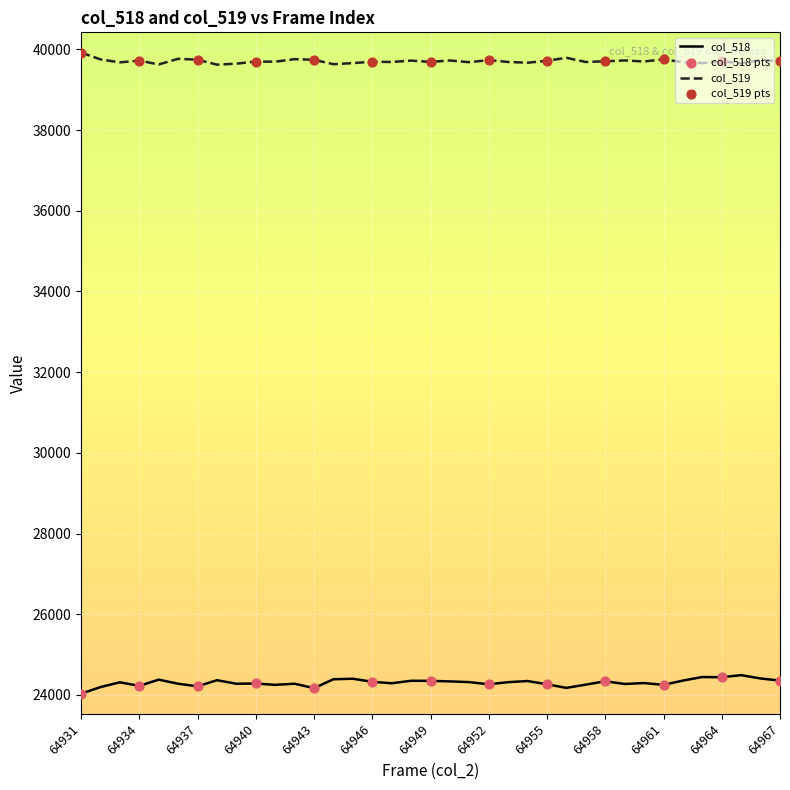

Which series has the largest total across all categories?

col_519